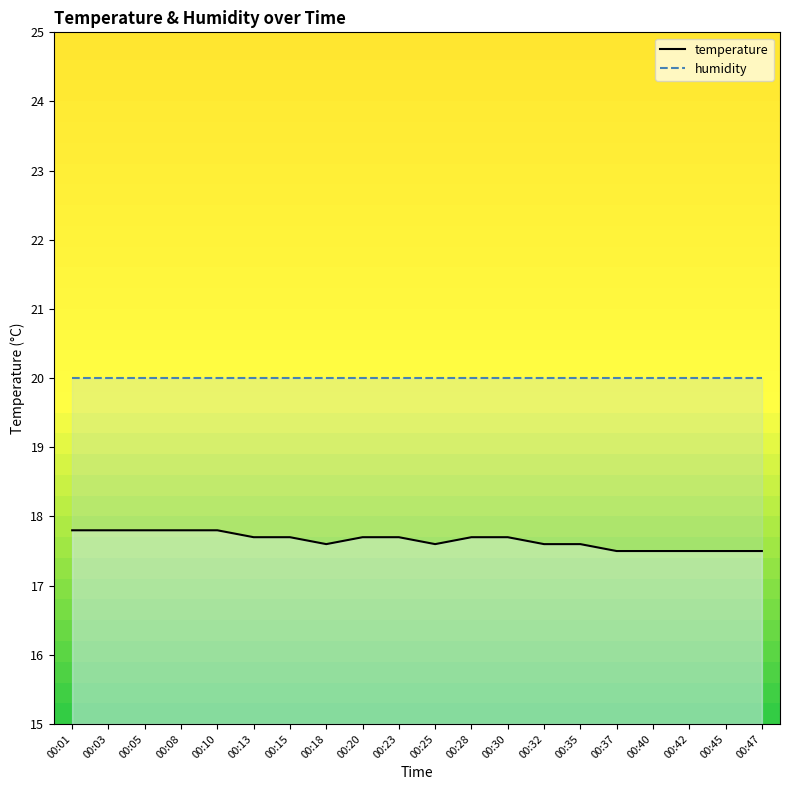

Which label corresponds to the largest value in the chart?

00:01